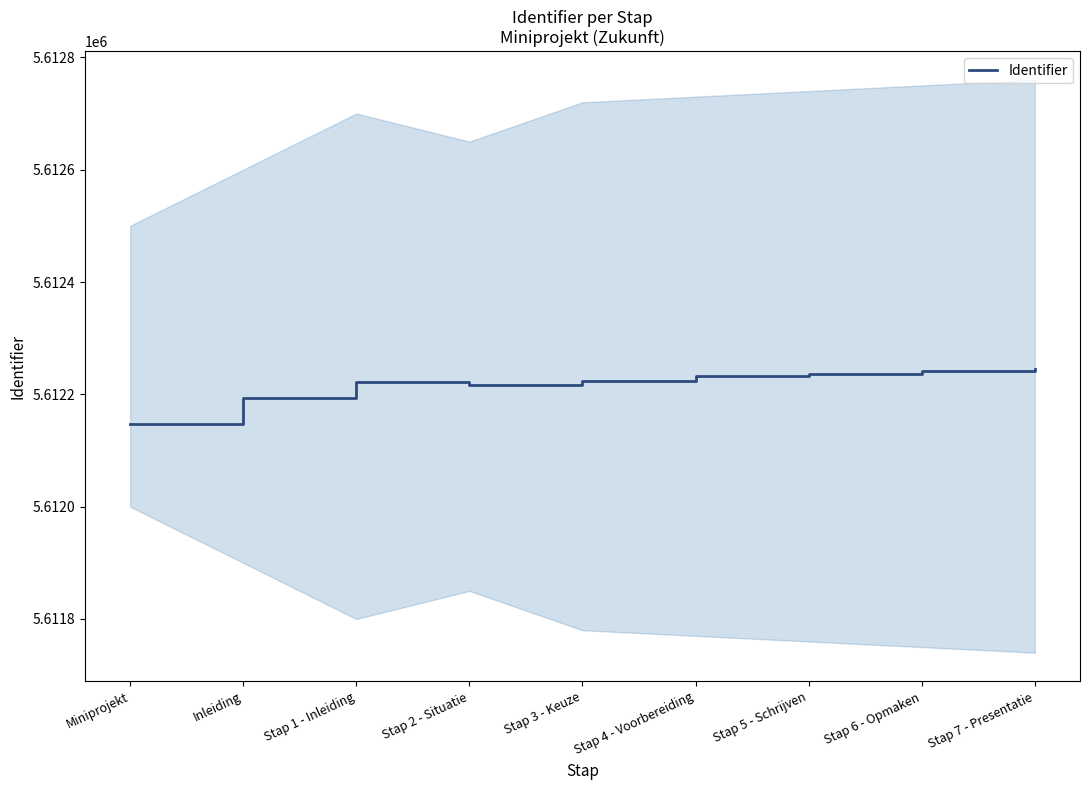

How many values are below 5612223?

4